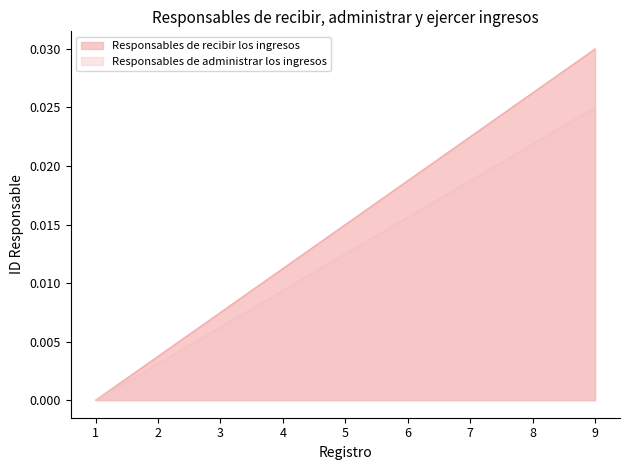

Which series changed the most between 2 and 6?

Responsables de recibir los ingresos